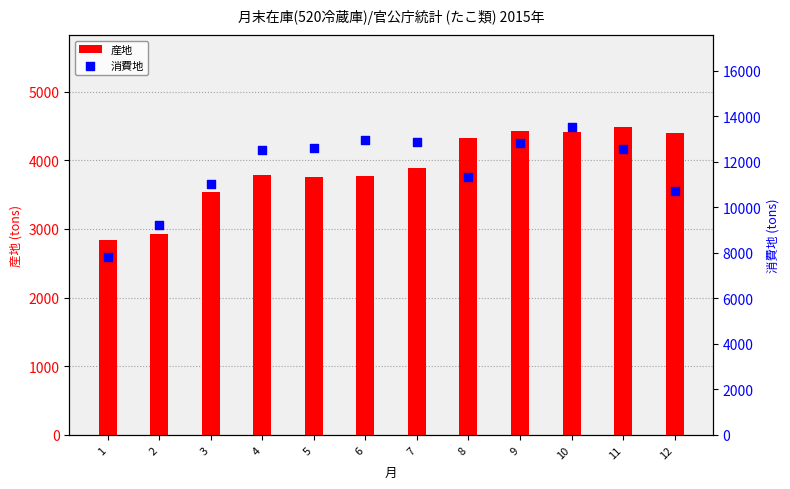

At which category is the sum across all series the highest?

10